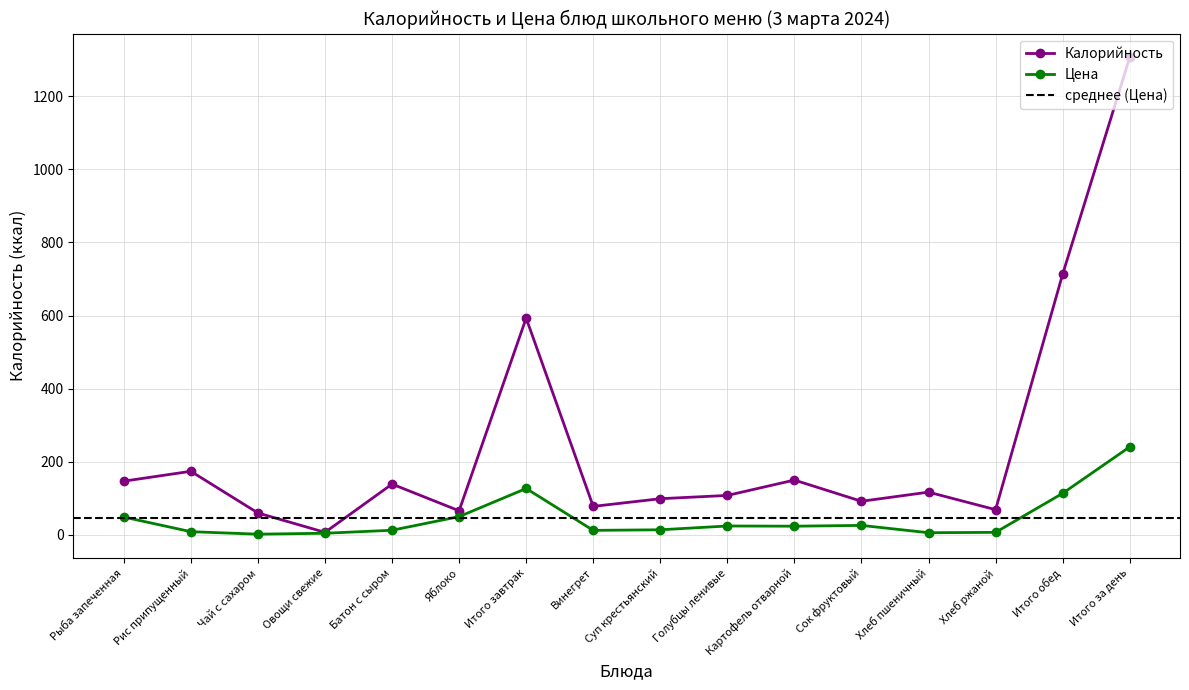

At which label is Калорийность closest to 656?

Итого обед